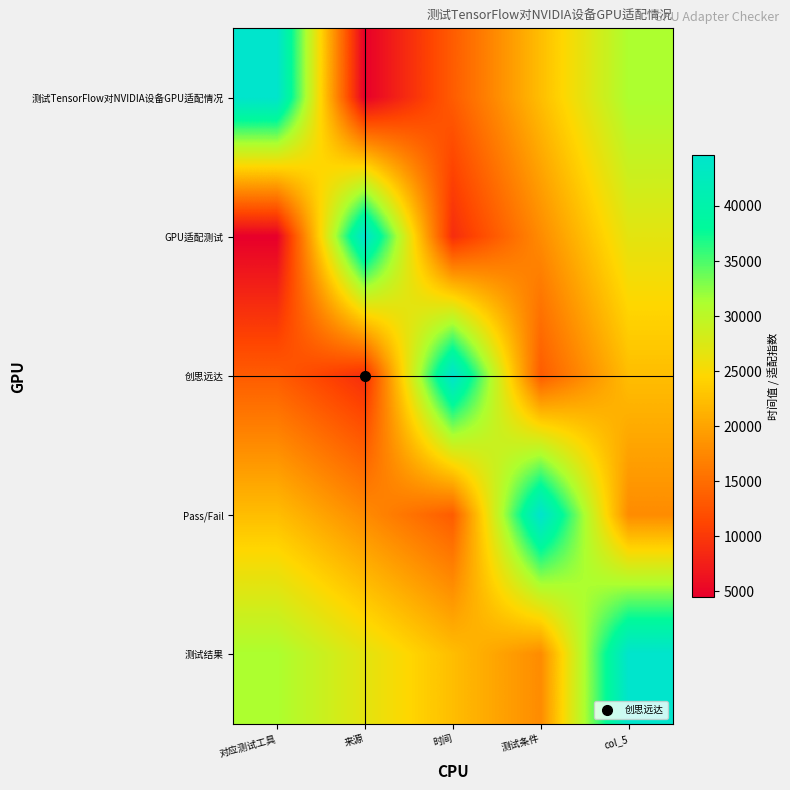

Reading left to right, list all the values displayed in this chart.

测试TensorFlow对NVIDIA设备GPU适配情况: 对应测试工具=44622.0	来源=4462.2	时间=13386.6	测试条件=22311.0	col_5=31235.4
GPU适配测试: 对应测试工具=4462.2	来源=44622.0	时间=8924.4	测试条件=17848.8	col_5=26773.2
创思远达: 对应测试工具=13386.6	来源=8924.4	时间=44622.0	测试条件=13386.6	col_5=22311.0
Pass/Fail: 对应测试工具=22311.0	来源=17848.8	时间=13386.6	测试条件=44622.0	col_5=17848.8
测试结果: 对应测试工具=31235.4	来源=26773.2	时间=22311.0	测试条件=17848.8	col_5=44622.0